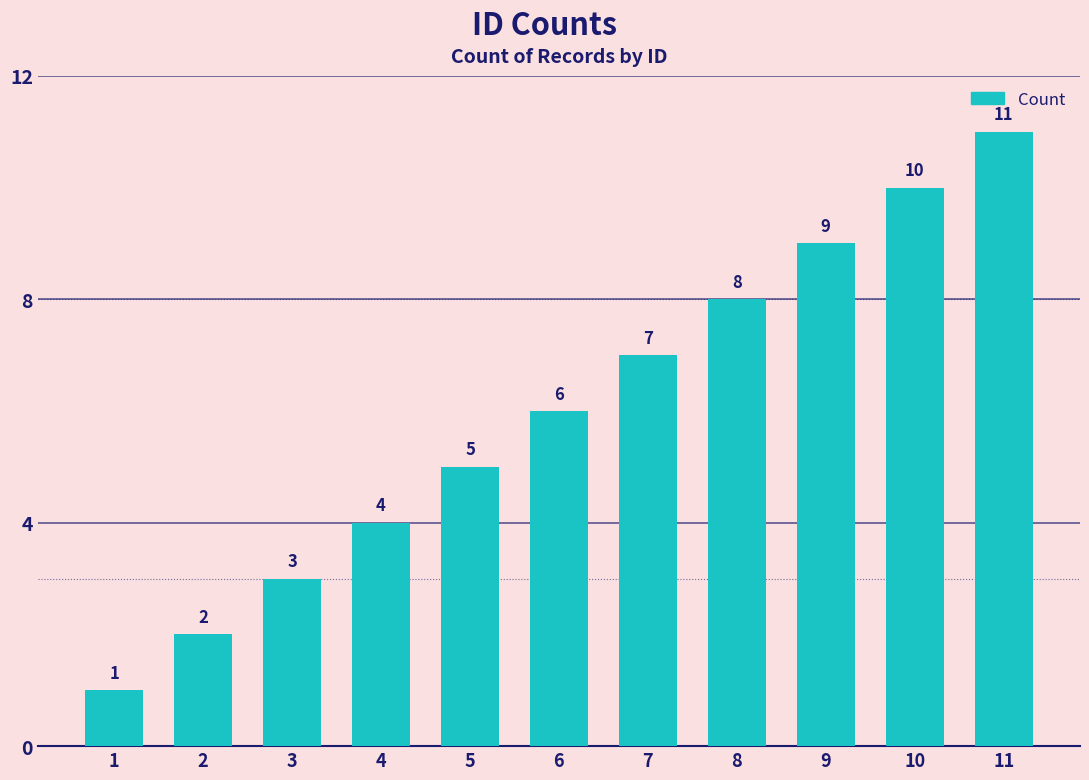

Between 6 and 8, which is larger?

8